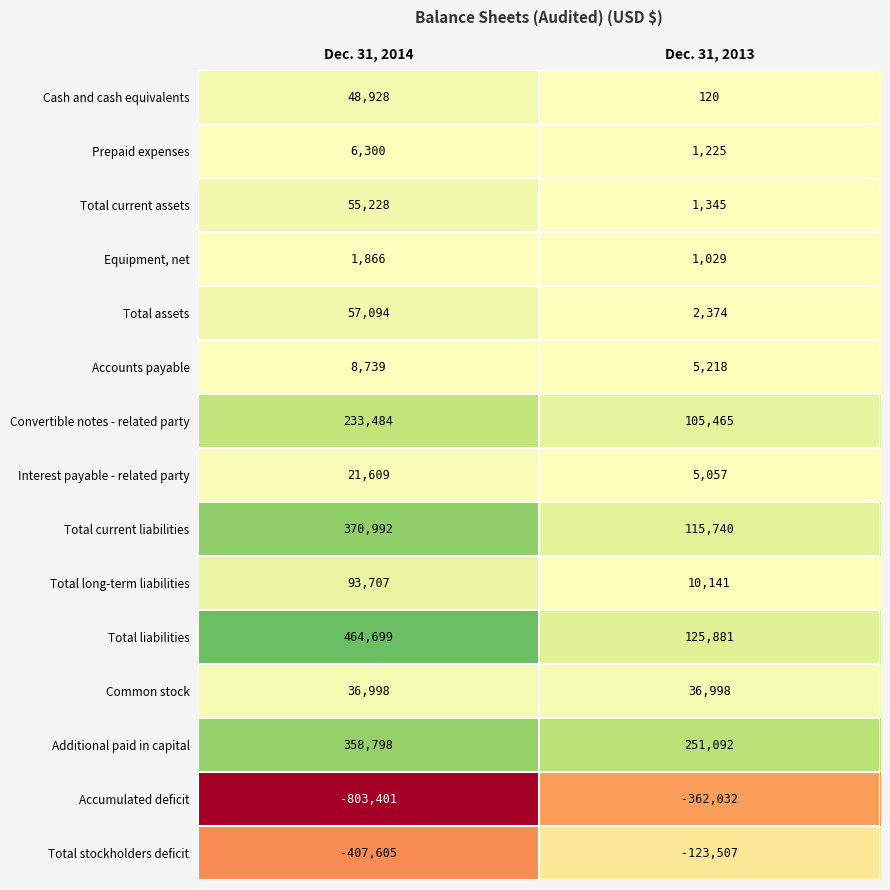

Reading left to right, what are all the values shown in this chart?

Cash and cash equivalents: 48928	120
Prepaid expenses: 6300	1225
Total current assets: 55228	1345
Equipment, net: 1866	1029
Total assets: 57094	2374
Accounts payable: 8739	5218
Convertible notes - related party: 233484	105465
Interest payable - related party: 21609	5057
Total current liabilities: 370992	115740
Total long-term liabilities: 93707	10141
Total liabilities: 464699	125881
Common stock: 36998	36998
Additional paid in capital: 358798	251092
Accumulated deficit: -803401	-362032
Total stockholders deficit: -407605	-123507